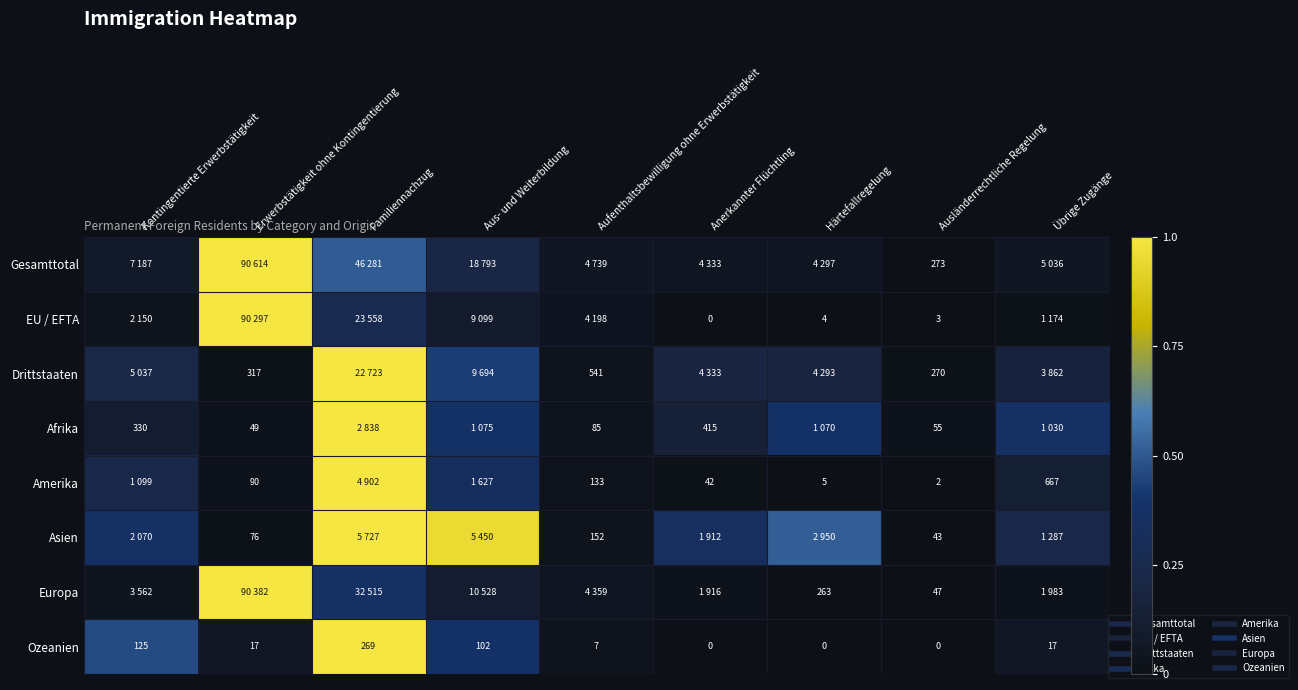

How many categories are shown in the chart?

9